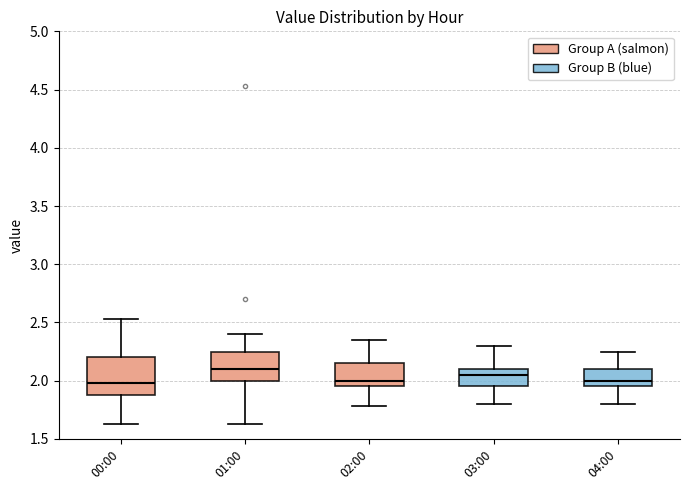

Comparing the boxes themselves (not the whiskers), which one is the tallest?

00:00